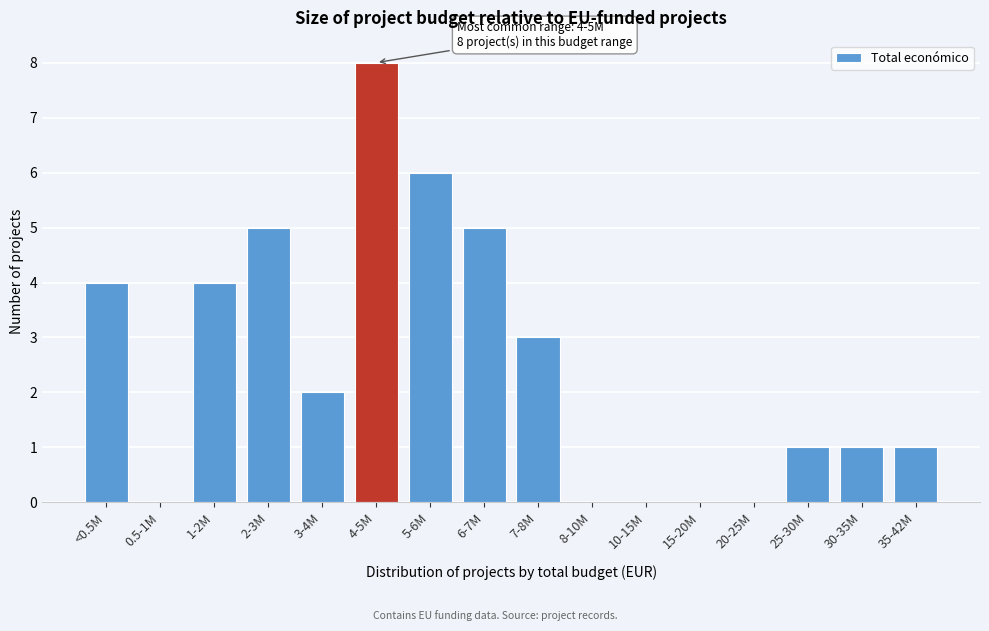

Reading left to right, list all the values displayed in this chart.

<0.5M=4	0.5-1M=0	1-2M=4	2-3M=5	3-4M=2	4-5M=8	5-6M=6	6-7M=5	7-8M=3	8-10M=0	10-15M=0	15-20M=0	20-25M=0	25-30M=1	30-35M=1	35-42M=1